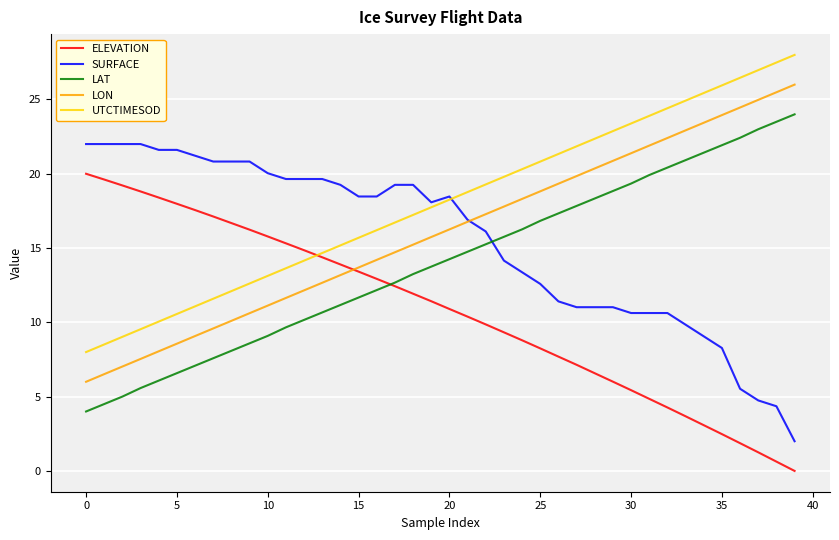

What is the maximum value shown in the chart?

28.0